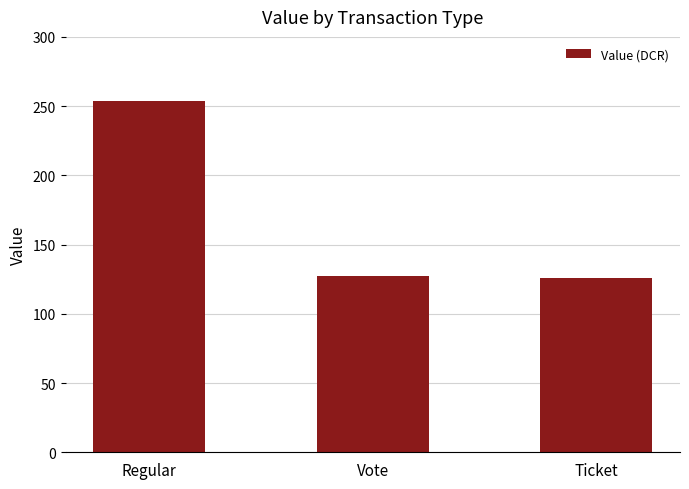

What is the approximate value at Vote?

127.2